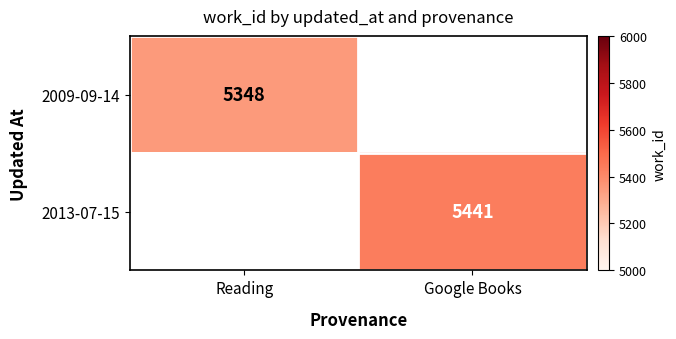

True or false: 2009-09-14 has a value of 5348 at Reading.

True